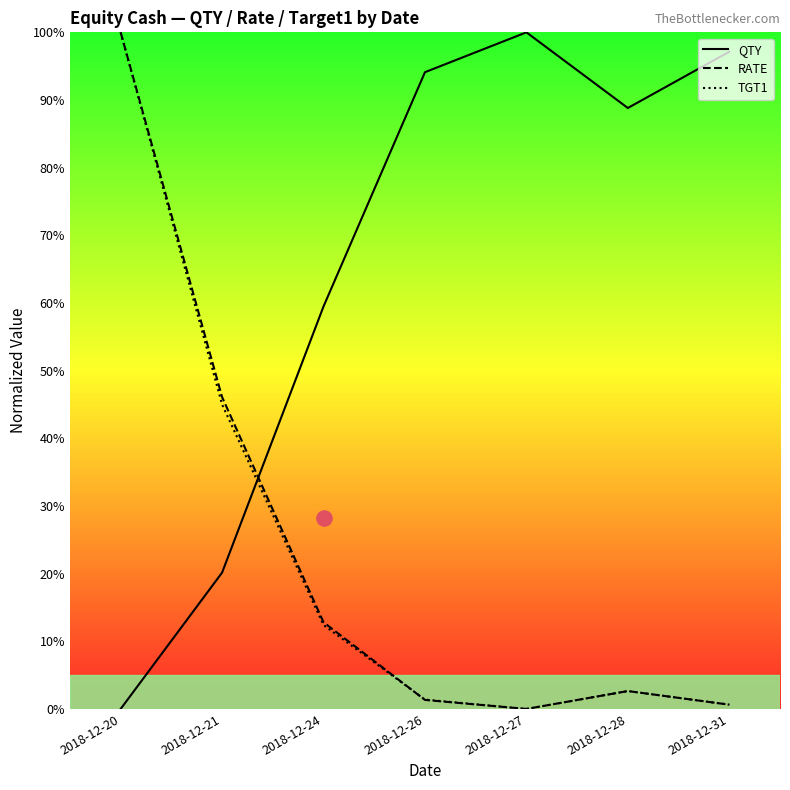

Which series reaches the maximum Y coordinate?

QTY